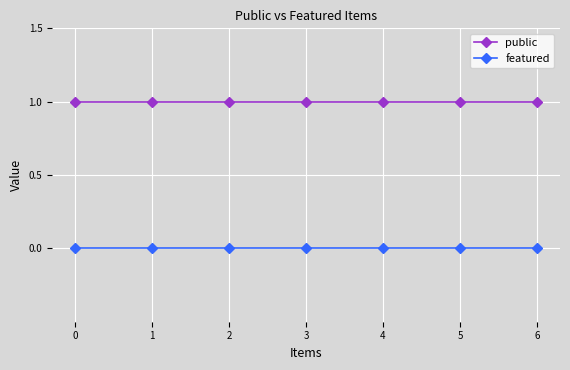

At 1, list the series in order from largest to smallest.

public, featured